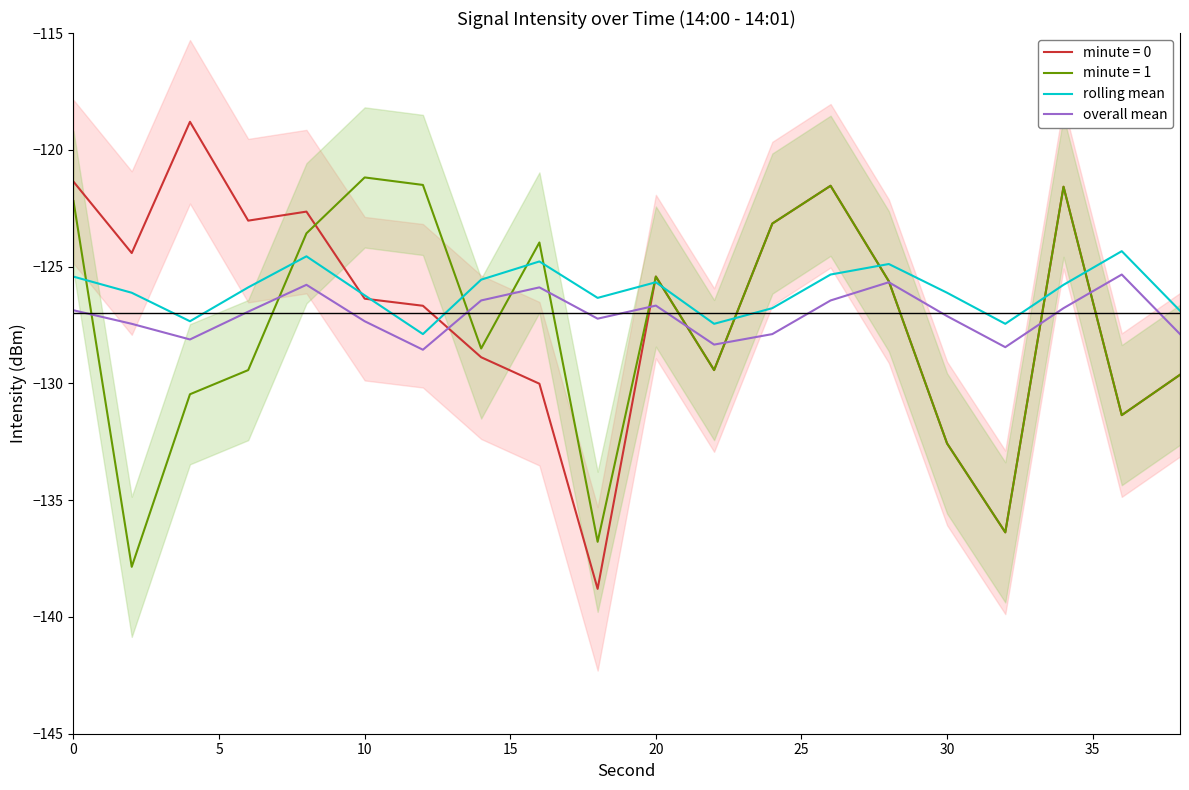

True or false: overall mean has more than 2 points higher than both neighbors.

True